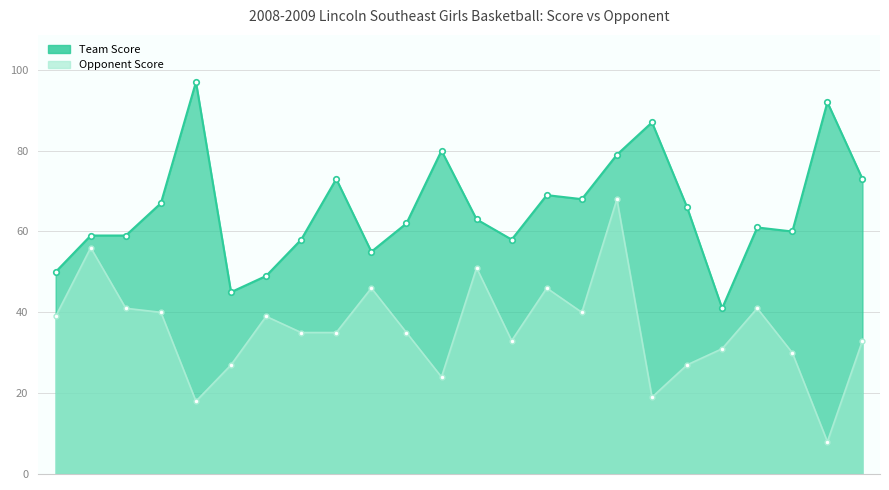

List the labels in order of Team Score value, smallest first.

@ Lincoln Pius X, Grand Island (12/30), Lincoln East (12/31), Omaha Westside, @ Omaha Marian, @ Lincoln Southwest, @ Papillion-LaVista, Bellevue West, @ North Platte, Norfolk, Lincoln Northeast, @ Lincoln North Star, Kearney, Omaha North, Grand Island, South Sioux City, Lincoln East (01/28), Columbus, Millard South, Sioux City North IA, Fremont, Lincoln High (02/05), Omaha South, Lincoln High (12/29)